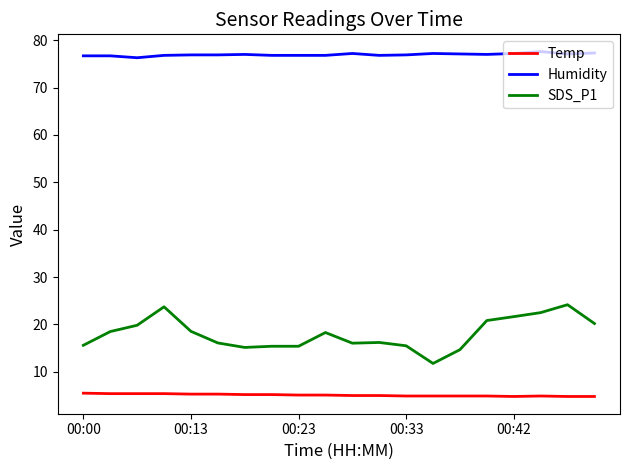

Count the number of categories in the chart.

20